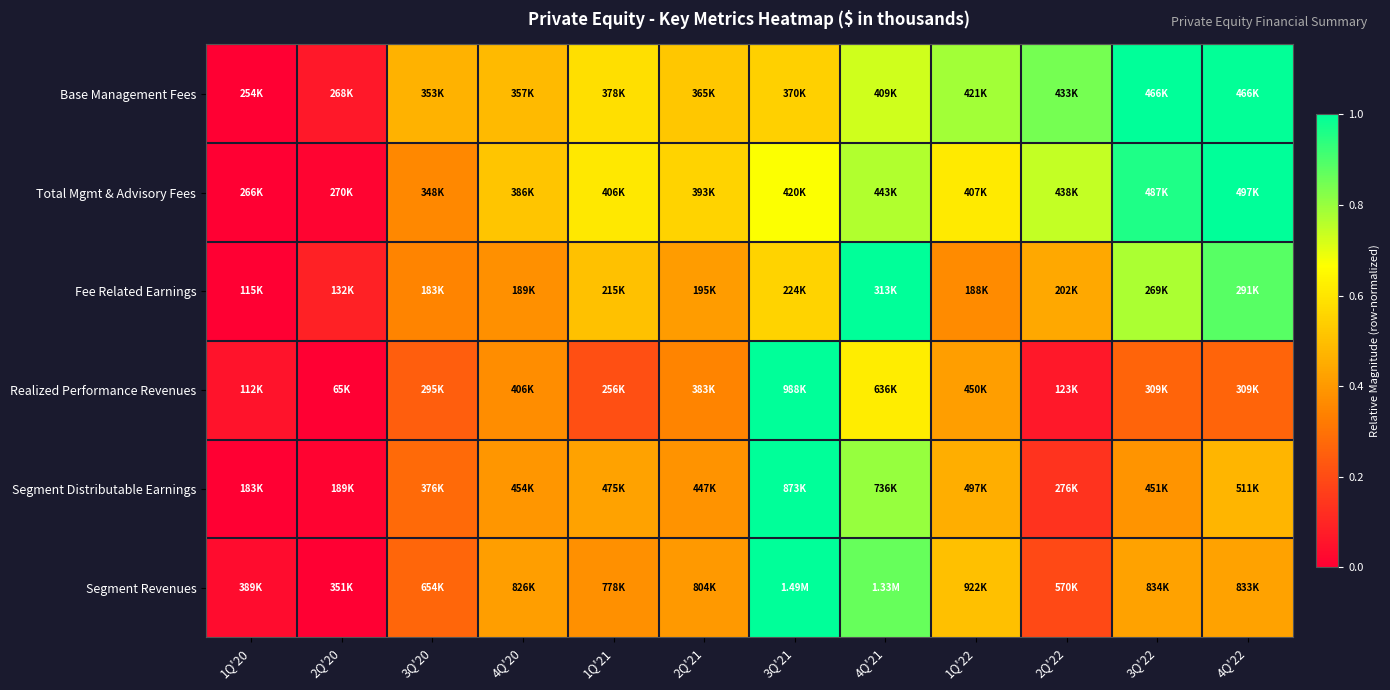

Reading right to left, extract all data points from this chart.

Base Management Fees: 4Q'22=1.0	3Q'22=1.0	2Q'22=0.8	1Q'22=0.8	4Q'21=0.7	3Q'21=0.5	2Q'21=0.5	1Q'21=0.6	4Q'20=0.5	3Q'20=0.5	2Q'20=0.1	1Q'20=0.0
Total Mgmt & Advisory Fees: 4Q'22=1.0	3Q'22=1.0	2Q'22=0.7	1Q'22=0.6	4Q'21=0.8	3Q'21=0.7	2Q'21=0.6	1Q'21=0.6	4Q'20=0.5	3Q'20=0.4	2Q'20=0.0	1Q'20=0.0
Fee Related Earnings: 4Q'22=0.9	3Q'22=0.8	2Q'22=0.4	1Q'22=0.4	4Q'21=1.0	3Q'21=0.6	2Q'21=0.4	1Q'21=0.5	4Q'20=0.4	3Q'20=0.3	2Q'20=0.1	1Q'20=0.0
Realized Performance Revenues: 4Q'22=0.3	3Q'22=0.3	2Q'22=0.1	1Q'22=0.4	4Q'21=0.6	3Q'21=1.0	2Q'21=0.3	1Q'21=0.2	4Q'20=0.4	3Q'20=0.2	2Q'20=0.0	1Q'20=0.1
Segment Distributable Earnings: 4Q'22=0.5	3Q'22=0.4	2Q'22=0.1	1Q'22=0.5	4Q'21=0.8	3Q'21=1.0	2Q'21=0.4	1Q'21=0.4	4Q'20=0.4	3Q'20=0.3	2Q'20=0.0	1Q'20=0.0
Segment Revenues: 4Q'22=0.4	3Q'22=0.4	2Q'22=0.2	1Q'22=0.5	4Q'21=0.9	3Q'21=1.0	2Q'21=0.4	1Q'21=0.4	4Q'20=0.4	3Q'20=0.3	2Q'20=0.0	1Q'20=0.0